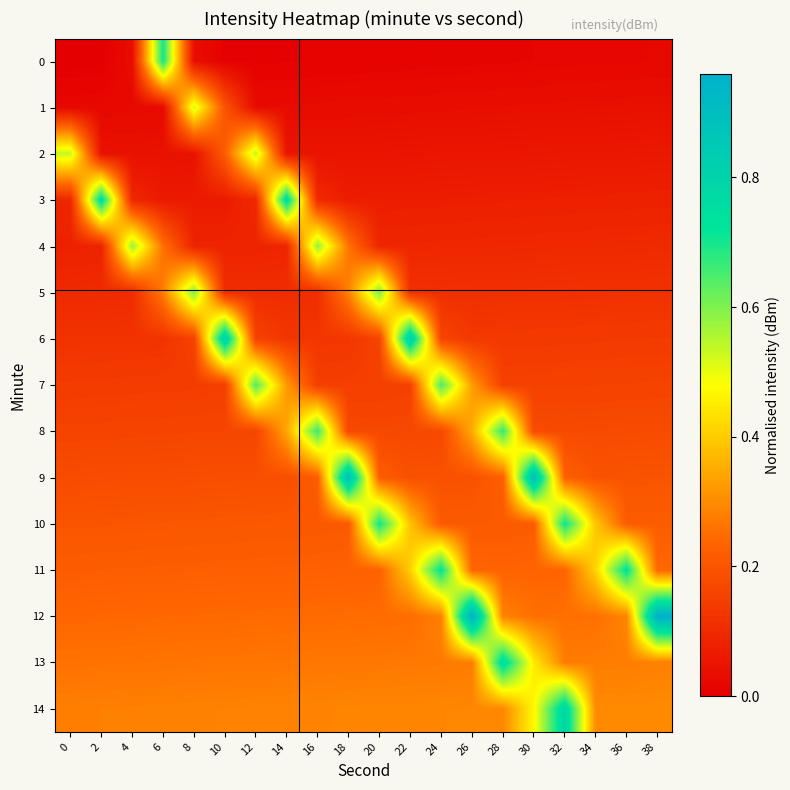

At 6, list the series in order from largest to smallest.

0, 14, 5, 13, 4, 12, 11, 10, 9, 8, 7, 6, 3, 2, 1